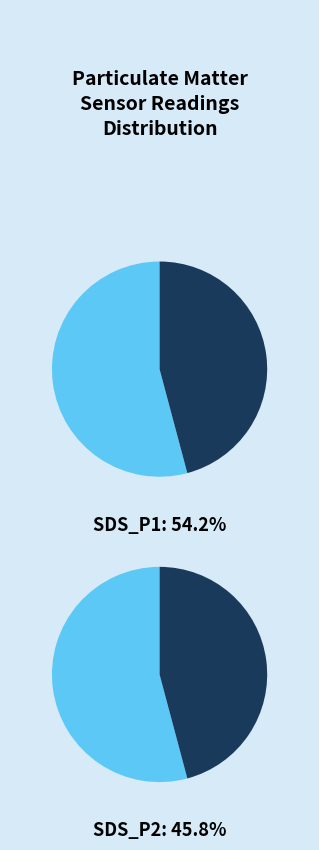

Rank the series by their maximum value, from highest to lowest.

SDS_P1, SDS_P2